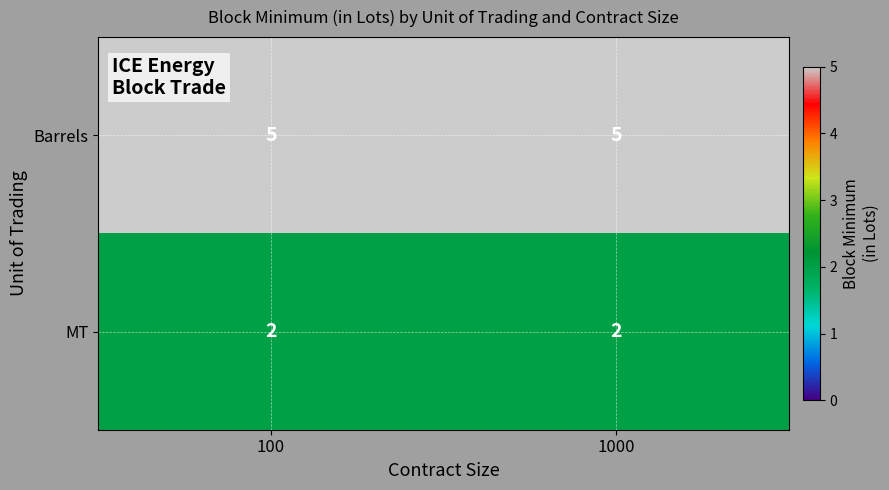

Reading left to right, what are all the values shown in this chart?

Barrels: 5	5
MT: 2	2